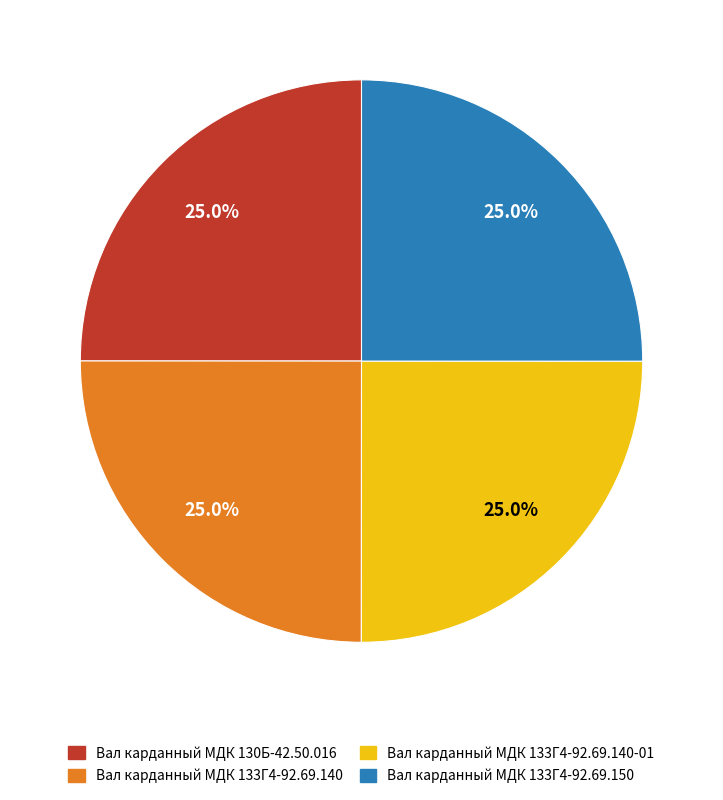

Is there a majority slice in this chart?

No